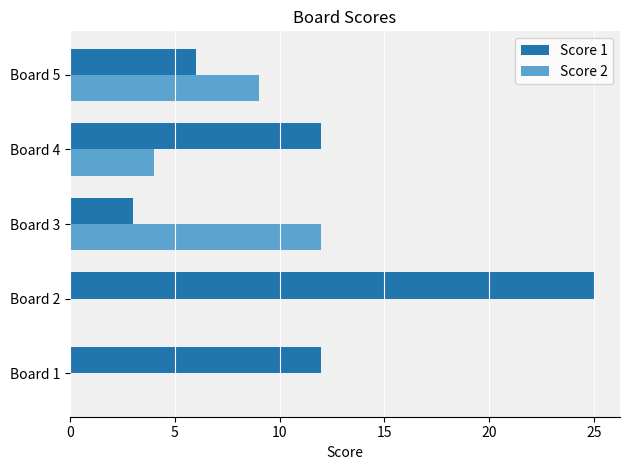

Which category has the highest value in the Score 1 series?

Board 2